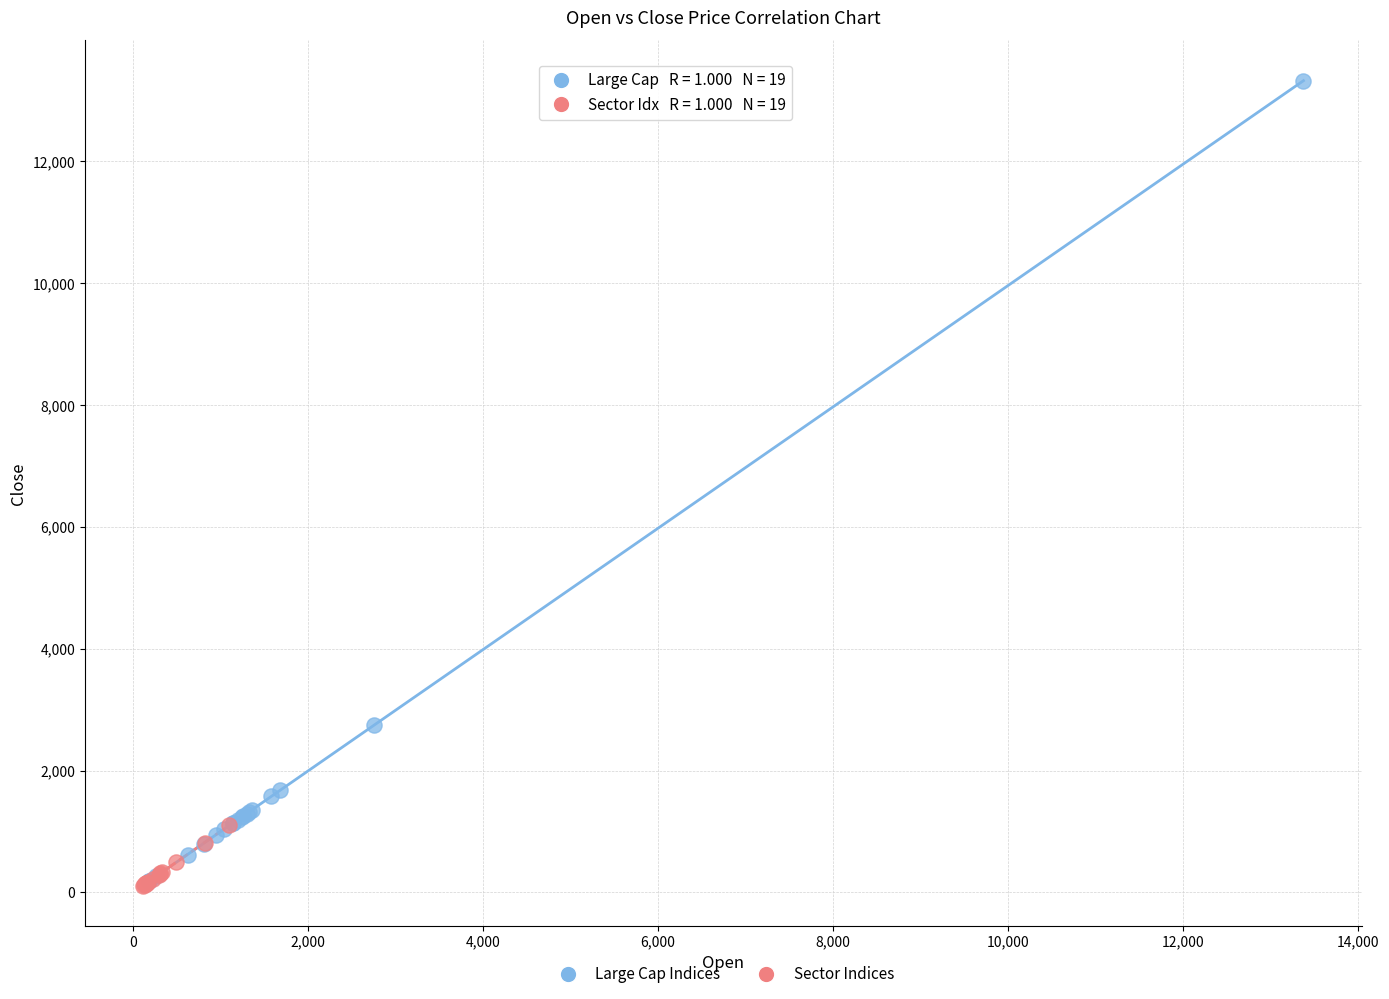

Which series contains the highest Y value?

Large Cap Indices